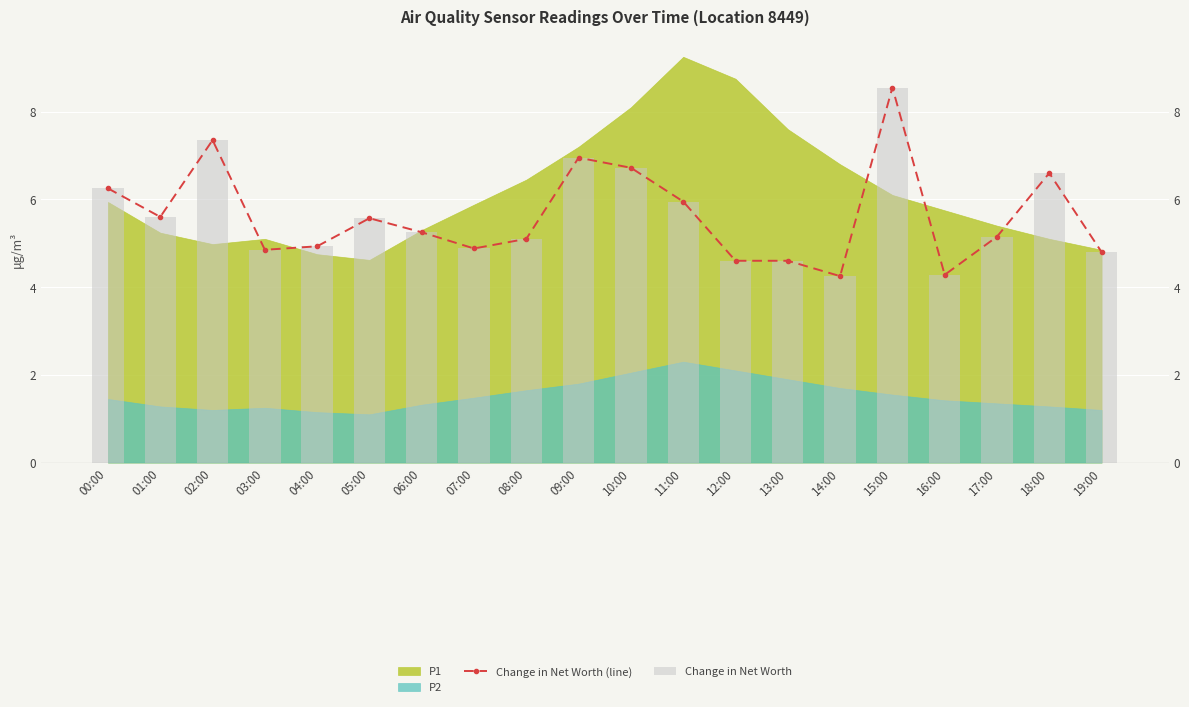

What is the change in value from 13:00 to 14:00?

-0.3